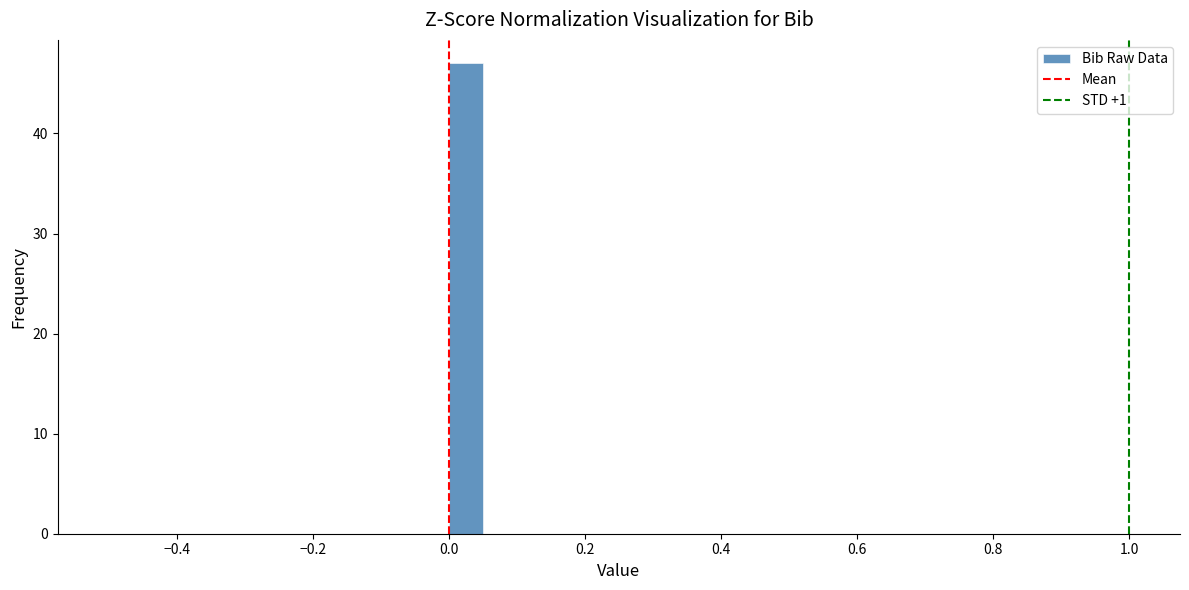

Around what value on the x-axis is the tallest bar? Give the approximate position of its centre, as read against the axis.

0.02